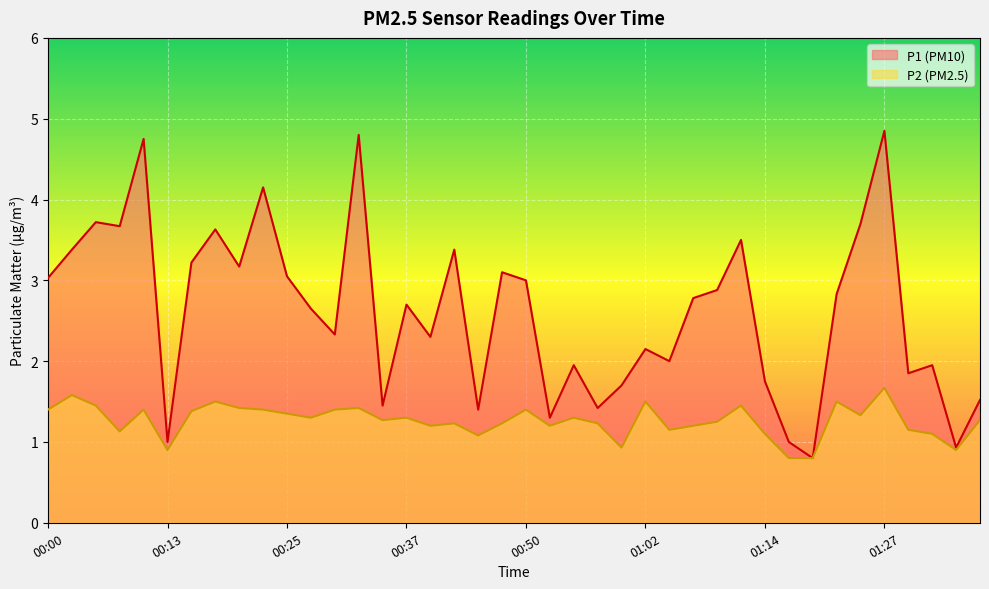

What is the sum of the P2 values at 01:14 and 00:08?

2.2